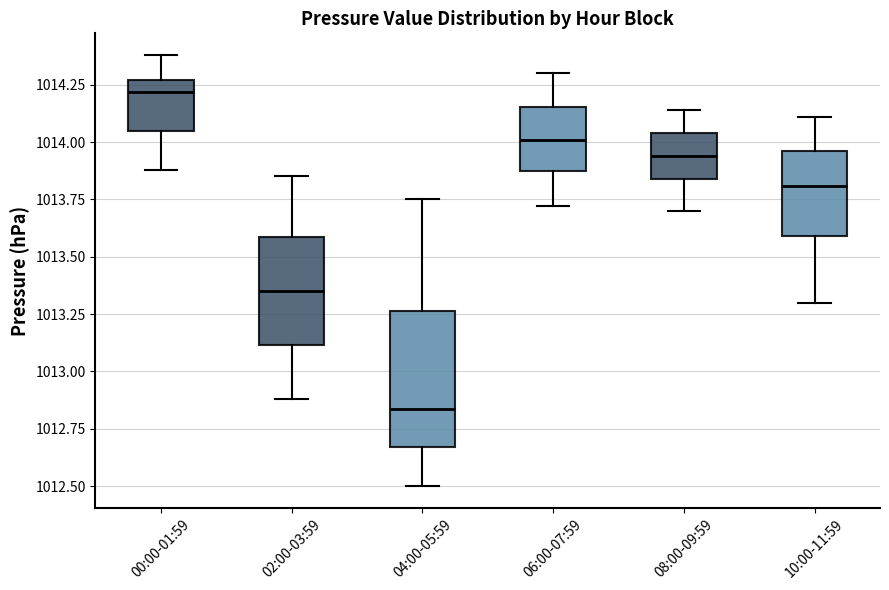

Reading left to right, transcribe this box plot: for each box, give where its median line is, the range the box spans, and where its two whiskers end, as read against the y-axis. The values are not printed on the chart, so give them approximately, as read against the axis.

00:00-01:59: median 1014.20, box 1014.05 to 1014.25, whiskers 1013.90 to 1014.40
02:00-03:59: median 1013.35, box 1013.10 to 1013.60, whiskers 1012.90 to 1013.85
04:00-05:59: median 1012.85, box 1012.65 to 1013.25, whiskers 1012.50 to 1013.75
06:00-07:59: median 1014.00, box 1013.90 to 1014.15, whiskers 1013.70 to 1014.30
08:00-09:59: median 1013.95, box 1013.85 to 1014.05, whiskers 1013.70 to 1014.15
10:00-11:59: median 1013.80, box 1013.60 to 1013.95, whiskers 1013.30 to 1014.10